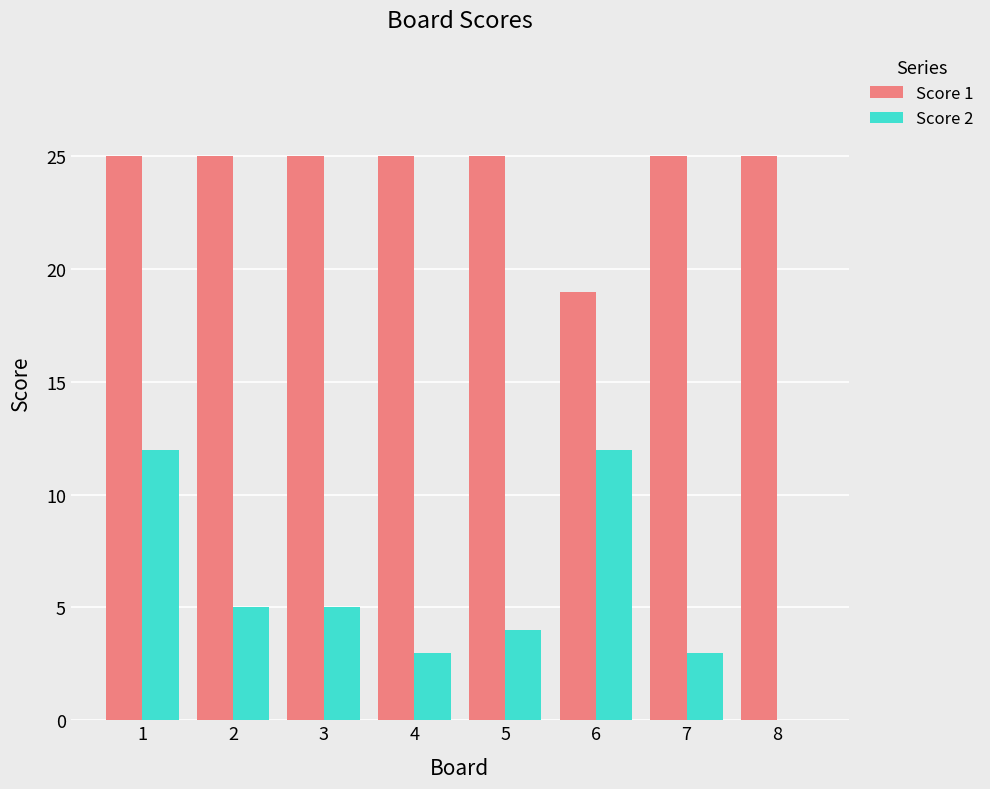

Is it true that Score 1 equals 25 at 4?

True